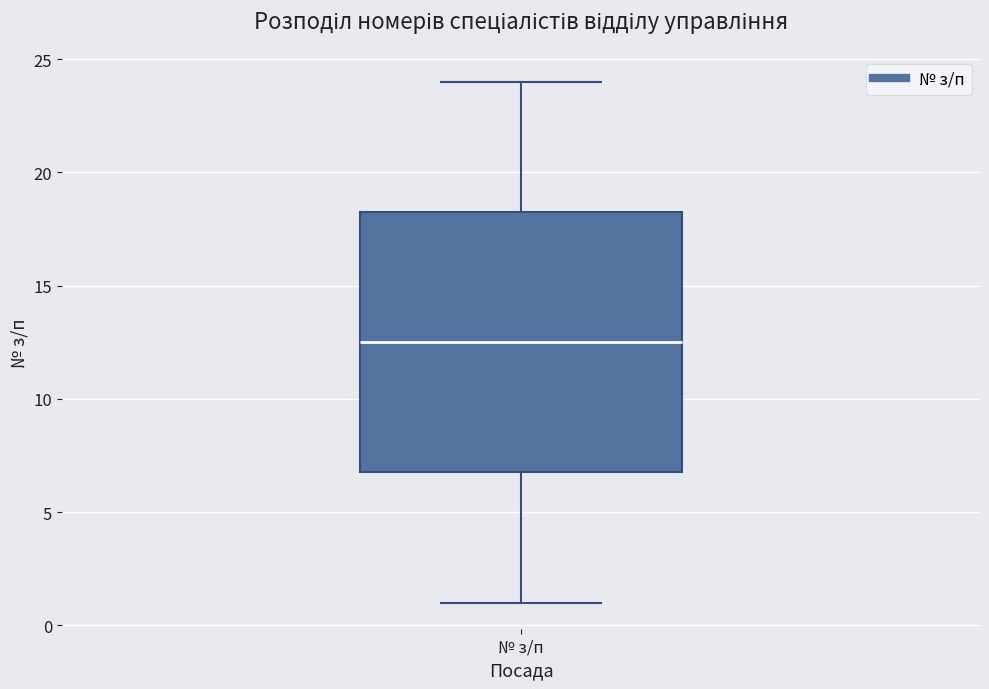

Read this box plot against the y-axis: the position of the median line, the range covered by the box, and the ends of both whiskers. The values are not printed on the chart, so give them approximately, as read against the axis.

median 12.5, box 7.0 to 18.5, whiskers 1.0 to 24.0